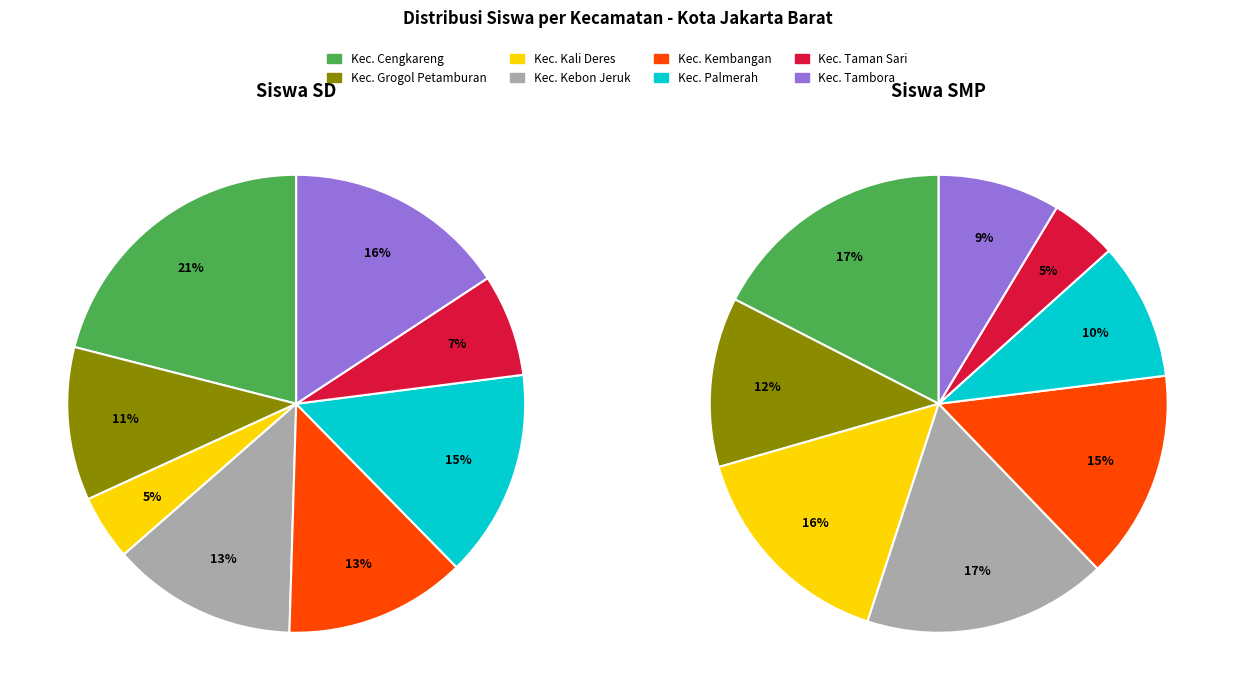

Is it true that Kec. Palmerah is 16% of the pie?

False